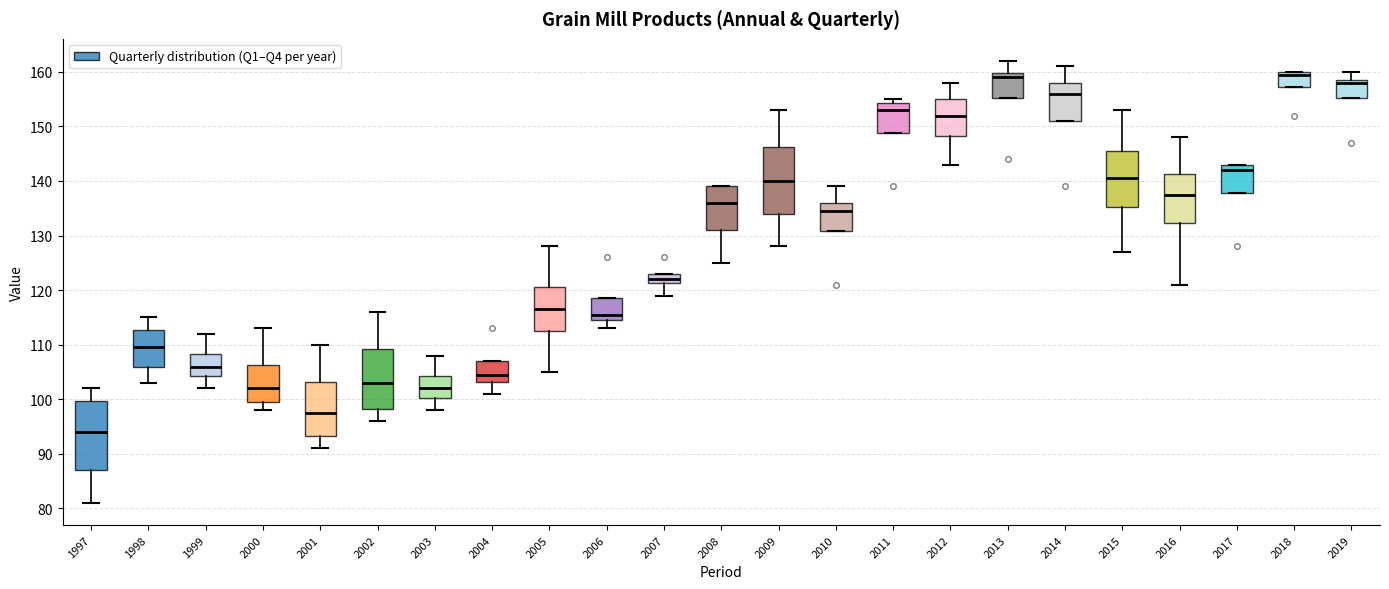

Reading left to right, transcribe this box plot: for each box, give where its median line is, the range the box spans, and where its two whiskers end, as read against the y-axis. The values are not printed on the chart, so give them approximately, as read against the axis.

1997: median 94, box 87 to 100, whiskers 81 to 102
1998: median 110, box 106 to 113, whiskers 103 to 115
1999: median 106, box 104 to 108, whiskers 102 to 112
2000: median 102, box 100 to 106, whiskers 98 to 113
2001: median 98, box 93 to 103, whiskers 91 to 110
2002: median 103, box 98 to 109, whiskers 96 to 116
2003: median 102, box 100 to 104, whiskers 98 to 108
2004: median 105, box 103 to 107, whiskers 101 to 107
2005: median 117, box 113 to 121, whiskers 105 to 128
2006: median 116, box 115 to 119, whiskers 113 to 119
2007: median 122, box 121 to 123, whiskers 119 to 123
2008: median 136, box 131 to 139, whiskers 125 to 139
2009: median 140, box 134 to 146, whiskers 128 to 153
2010: median 135, box 131 to 136, whiskers 131 to 139
2011: median 153, box 149 to 154, whiskers 149 to 155
2012: median 152, box 148 to 155, whiskers 143 to 158
2013: median 159, box 155 to 160, whiskers 155 to 162
2014: median 156, box 151 to 158, whiskers 151 to 161
2015: median 141, box 135 to 146, whiskers 127 to 153
2016: median 138, box 132 to 141, whiskers 121 to 148
2017: median 142, box 138 to 143, whiskers 138 to 143
2018: median 160 (just below the box's upper edge), box 157 to 160, whiskers 157 to 160
2019: median 158, box 155 to 159, whiskers 155 to 160